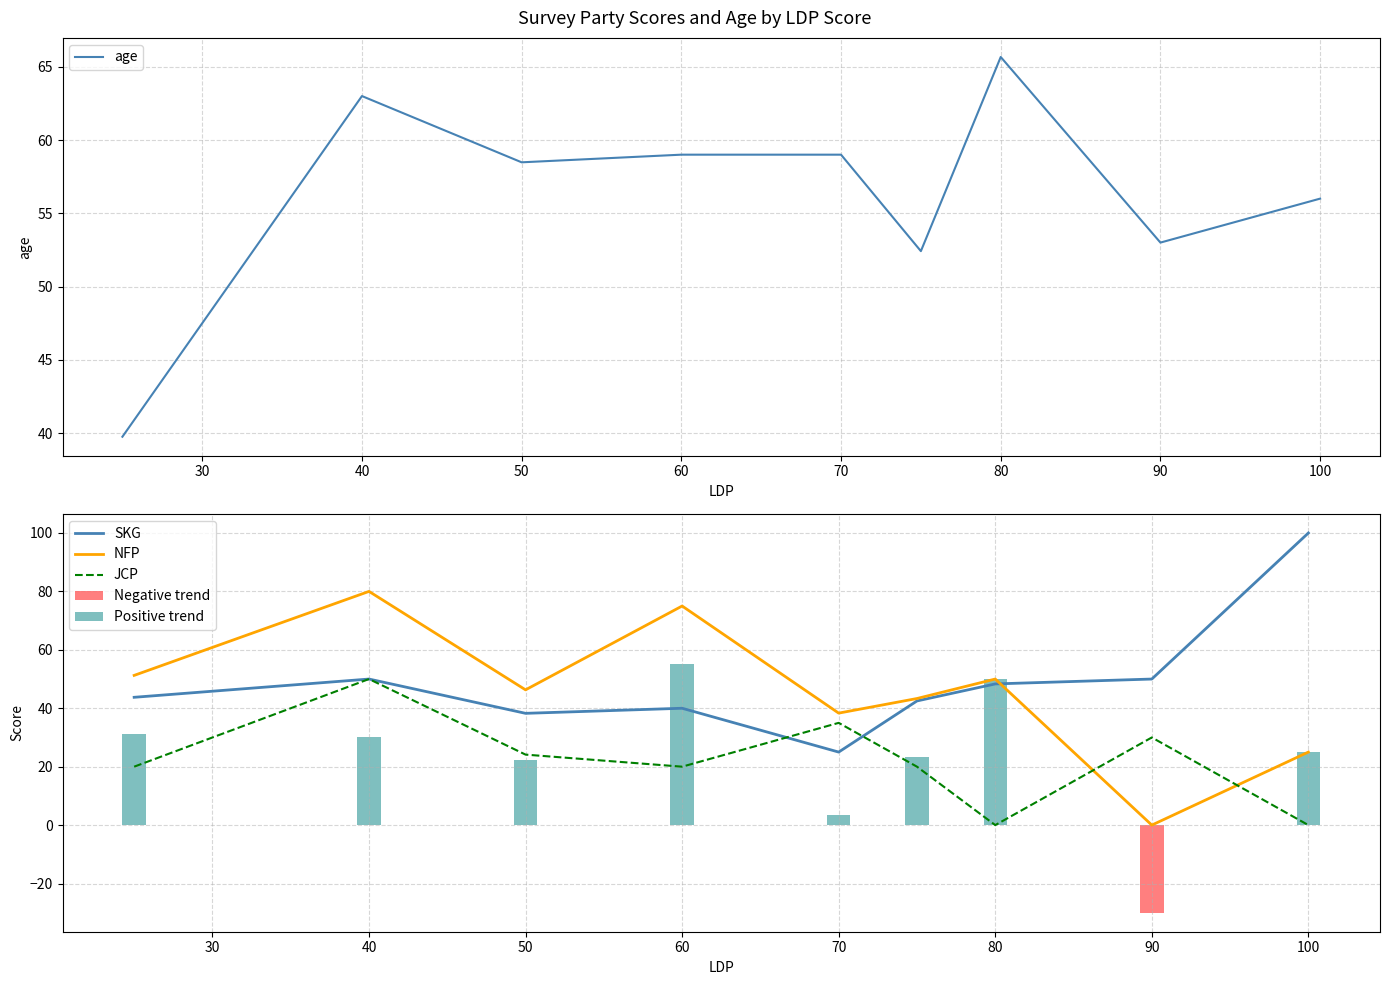

True or false: SKG has a value of 79.9 at 80.

False